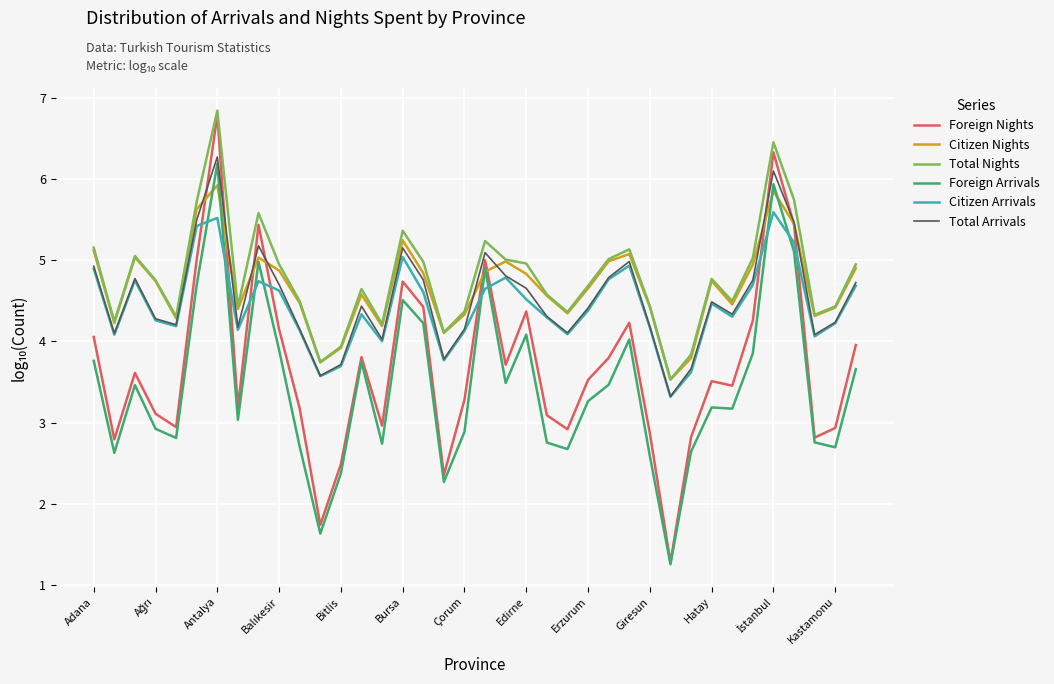

Which series has the widest spread of values?

Foreign Nights